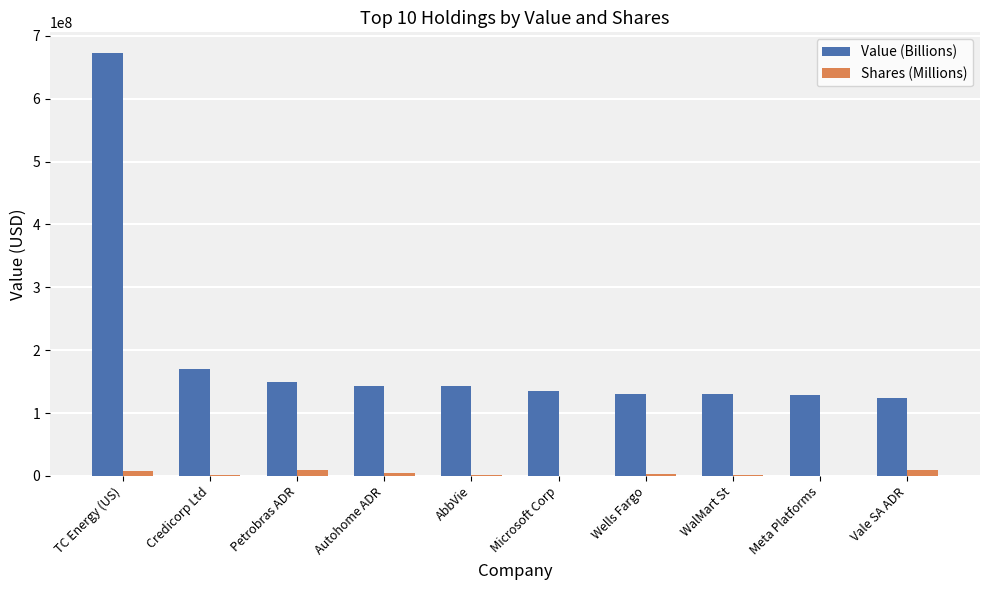

Which series has the widest spread of values?

Value (Billions)